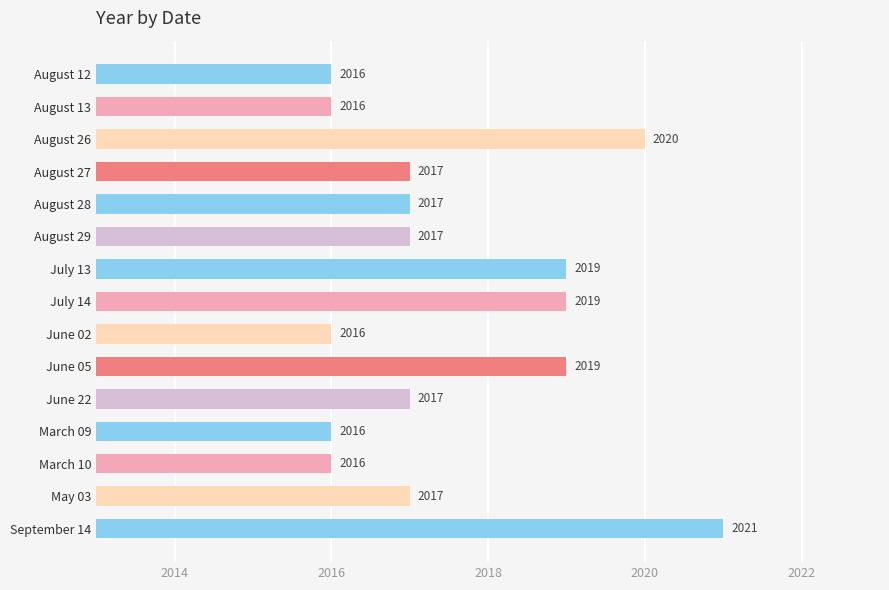

What is the difference between the maximum and minimum values?

5